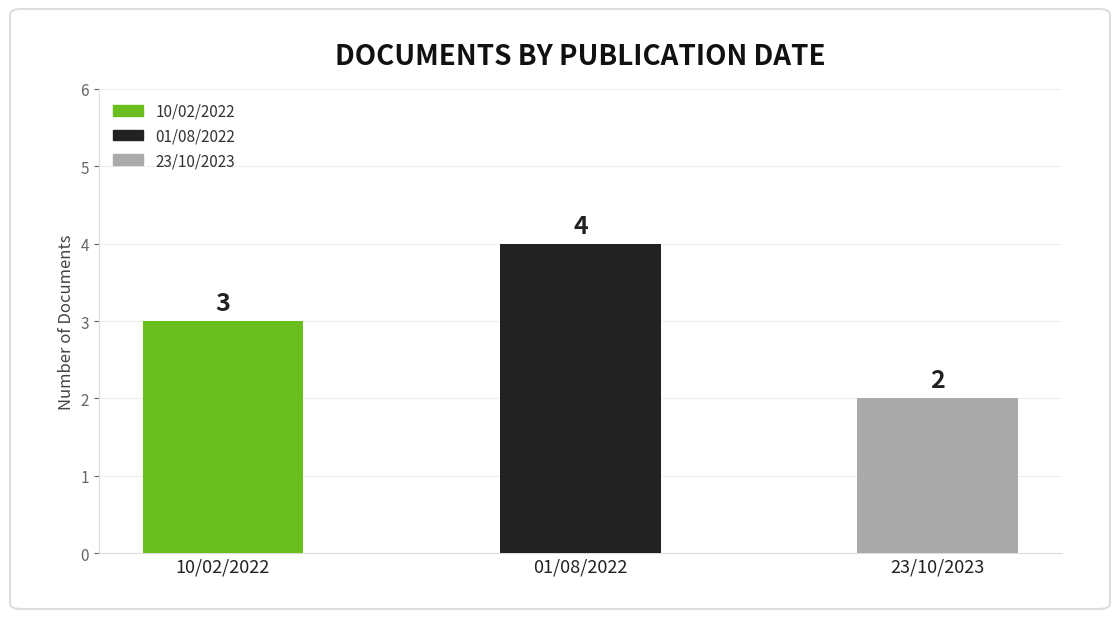

Count the values in the range 2 to 4.

3